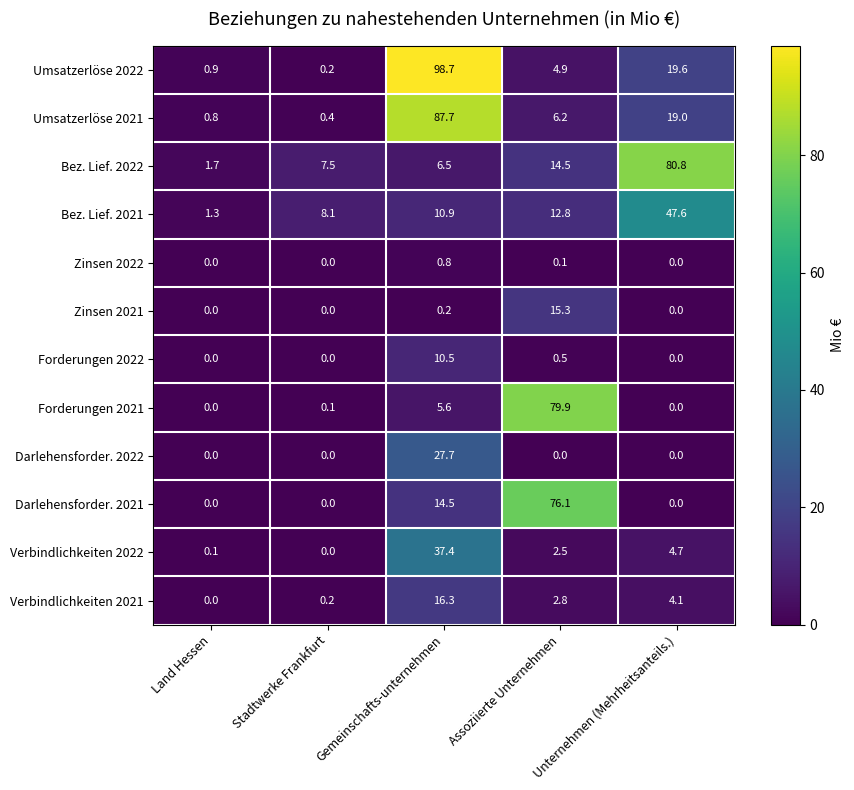

Count the number of categories in the chart.

5